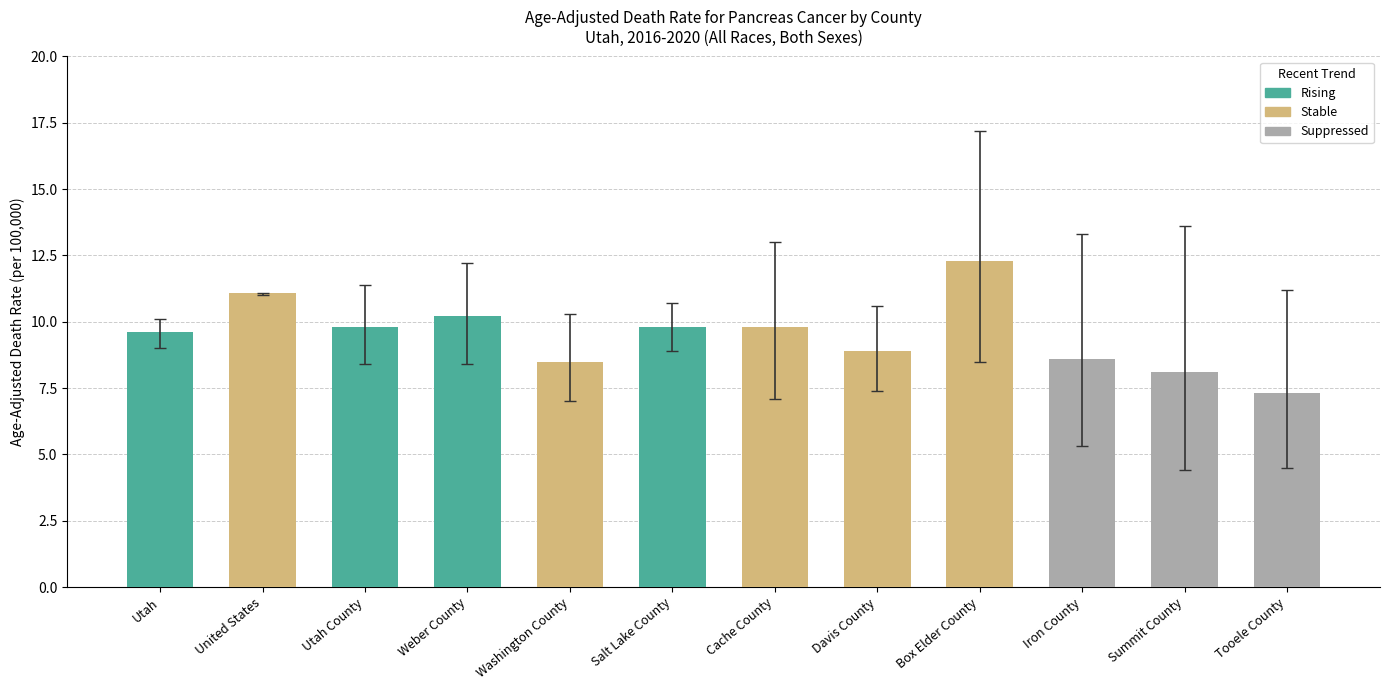

What is the sum of all values?

114.0